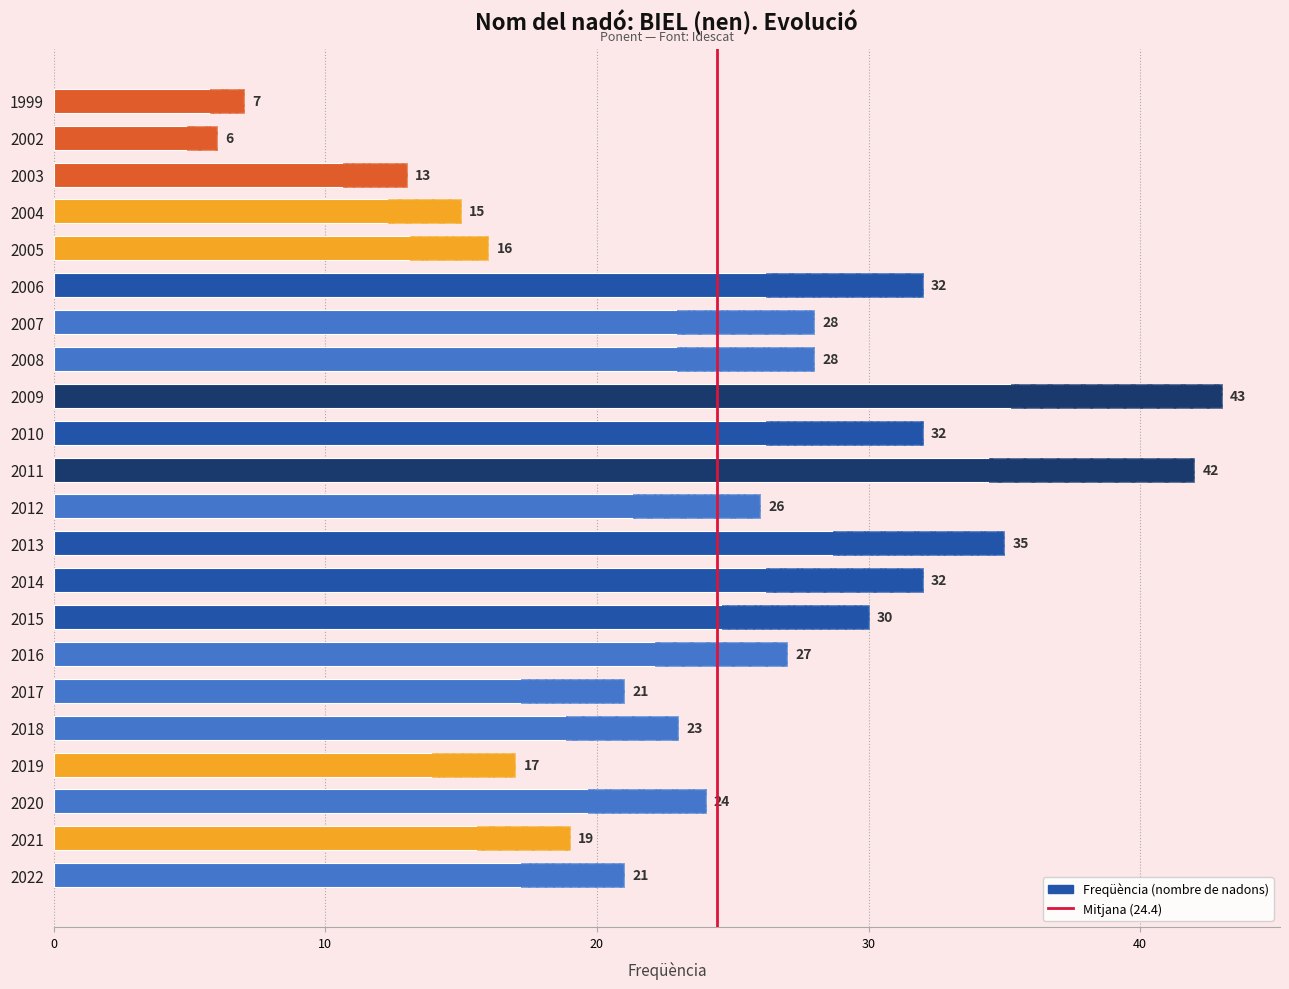

How many bars are there in total?

22